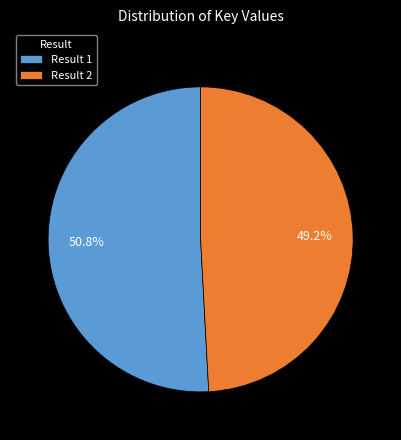

Is there any slice that represents more than half of the pie?

Yes